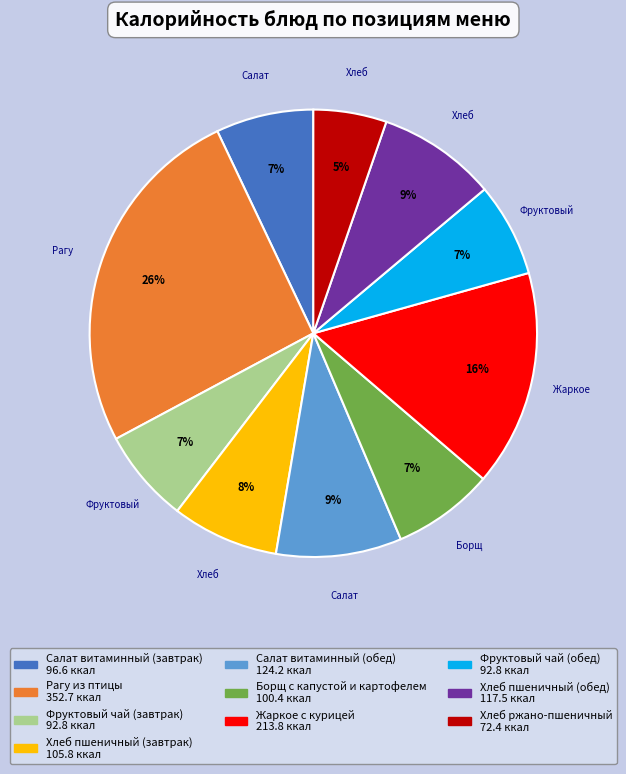

True or false: Салат витаминный (обед) accounts for 1% of the total.

False